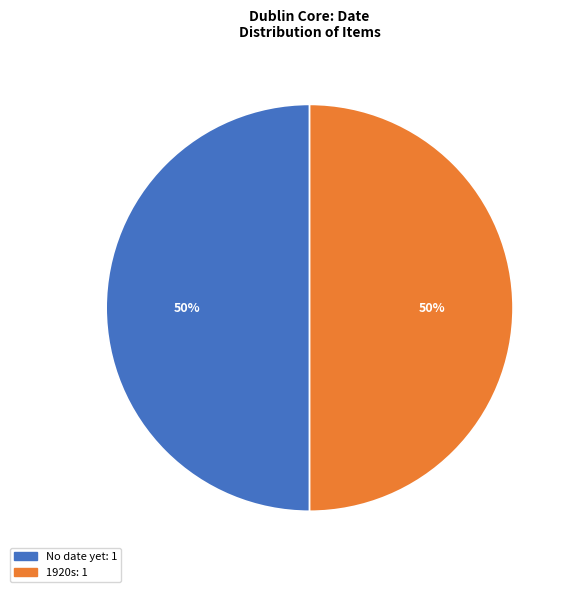

To the nearest percent, what is the average slice percentage?

50%